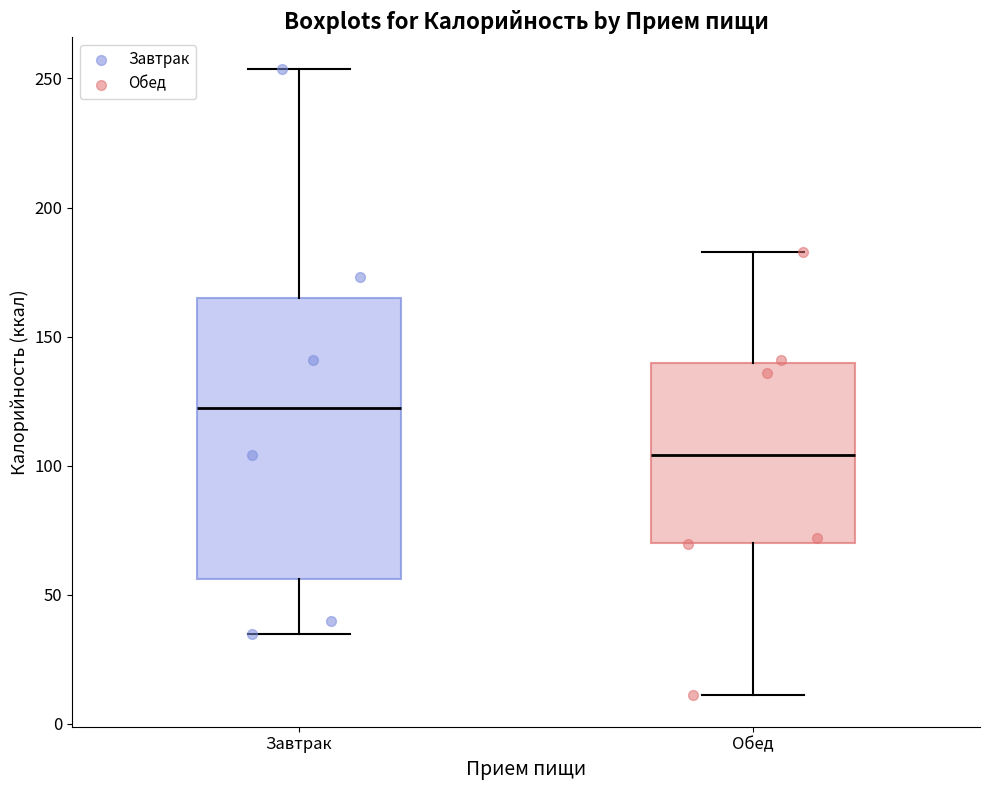

Comparing the boxes themselves (not the whiskers), which one is the tallest?

Завтрак